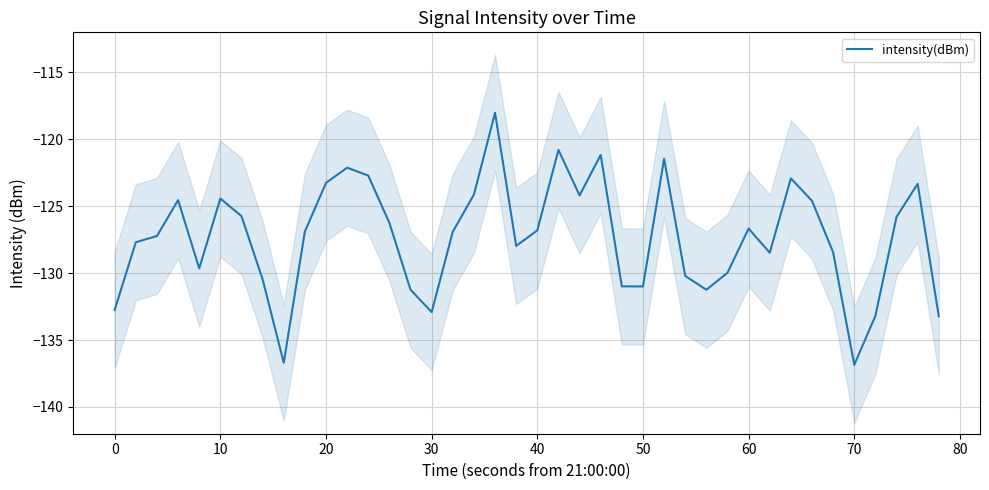

The value of intensity(dBm) at 0 is -178.5. True or false?

False